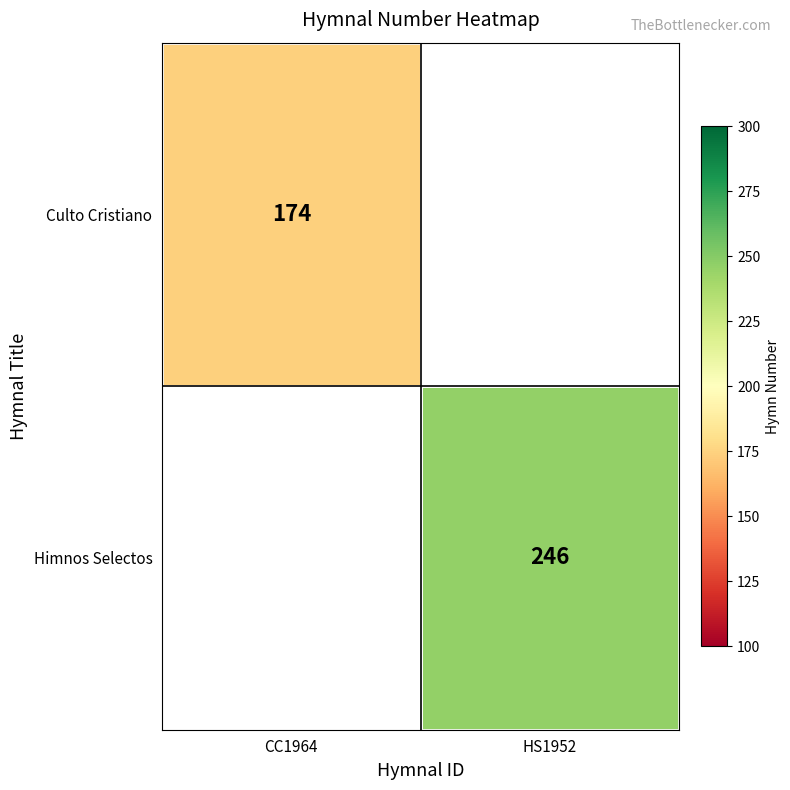

Is the value of Culto Cristiano at CC1964 greater than the value of Himnos Selectos at HS1952?

No